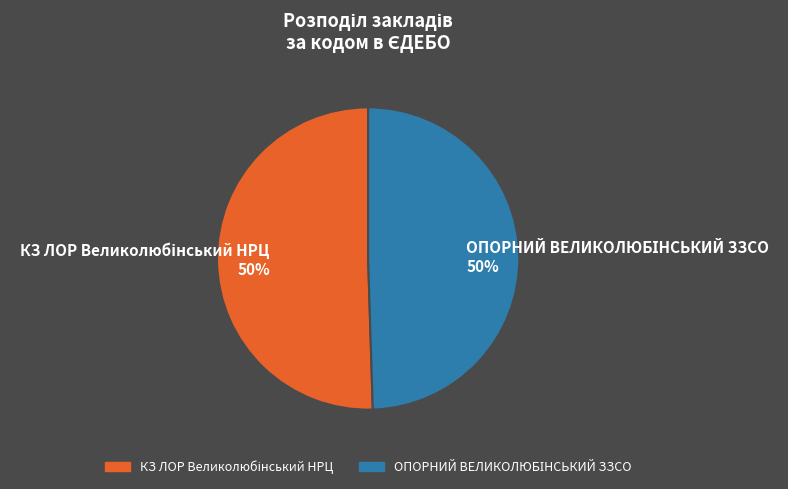

To the nearest percent, what is the average slice percentage?

50%